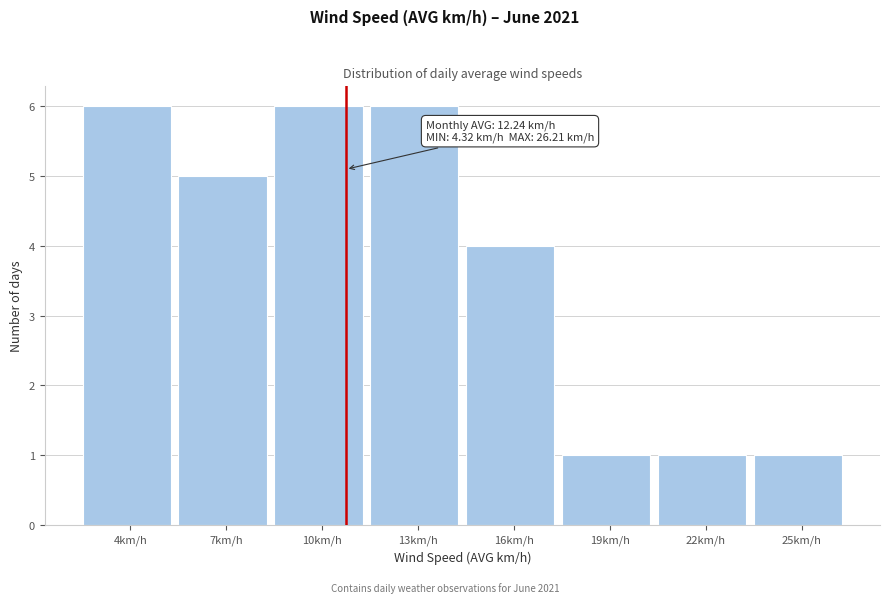

Reading right to left, list all the values displayed in this chart.

25km/h=1	22km/h=1	19km/h=1	16km/h=4	13km/h=6	10km/h=6	7km/h=5	4km/h=6